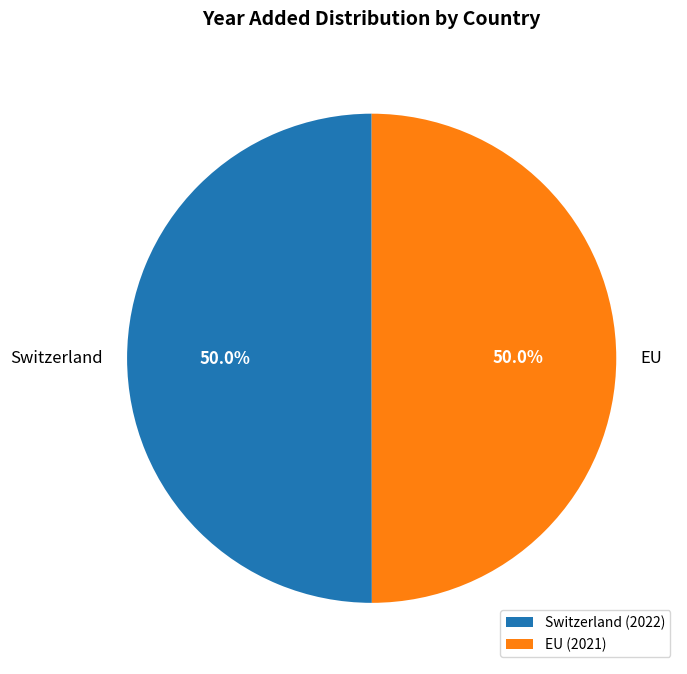

What is the total percentage of EU and Switzerland?

100.0%